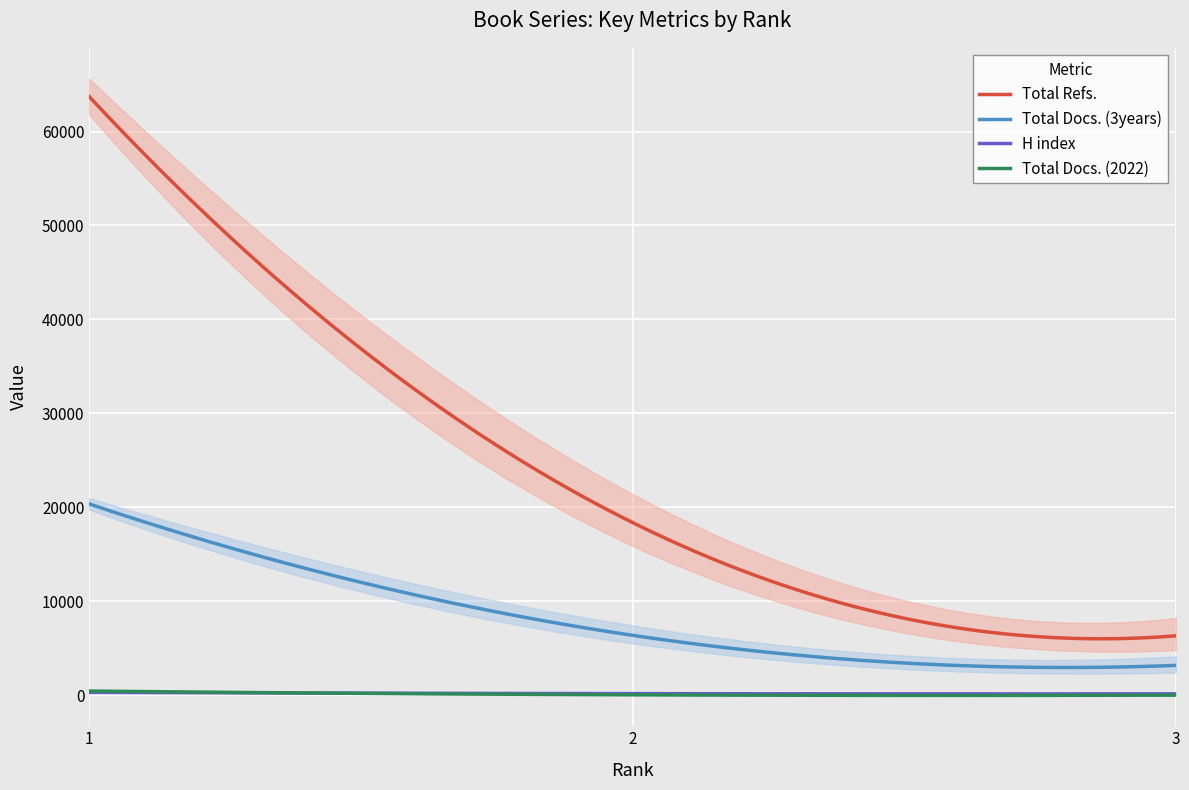

Reading left to right, transcribe all the data shown in this chart.

H index: 320	194	170
Total Docs. (2022): 470	69	35
Total Docs. (3years): 20372	6399	3197
Total Refs.: 63710	18399	6344